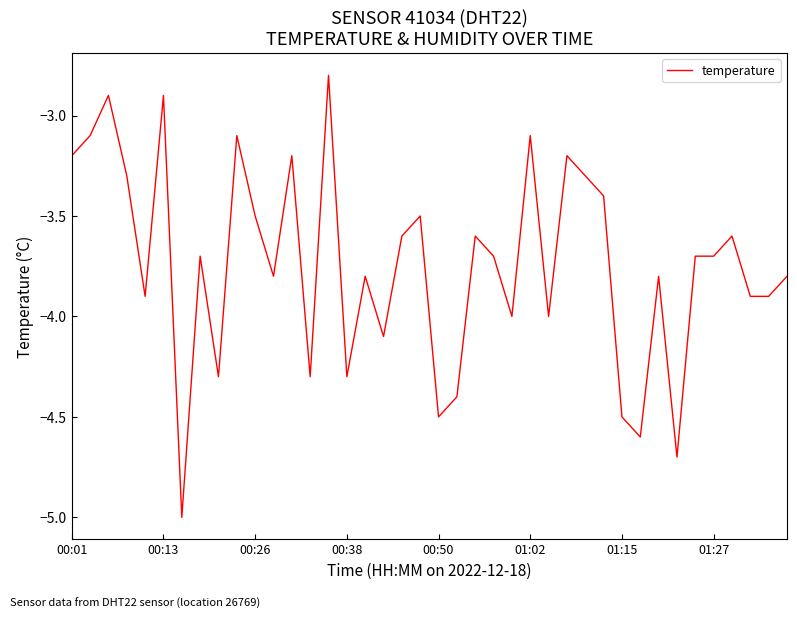

True or false: the data has more than 1 interior local peaks.

True